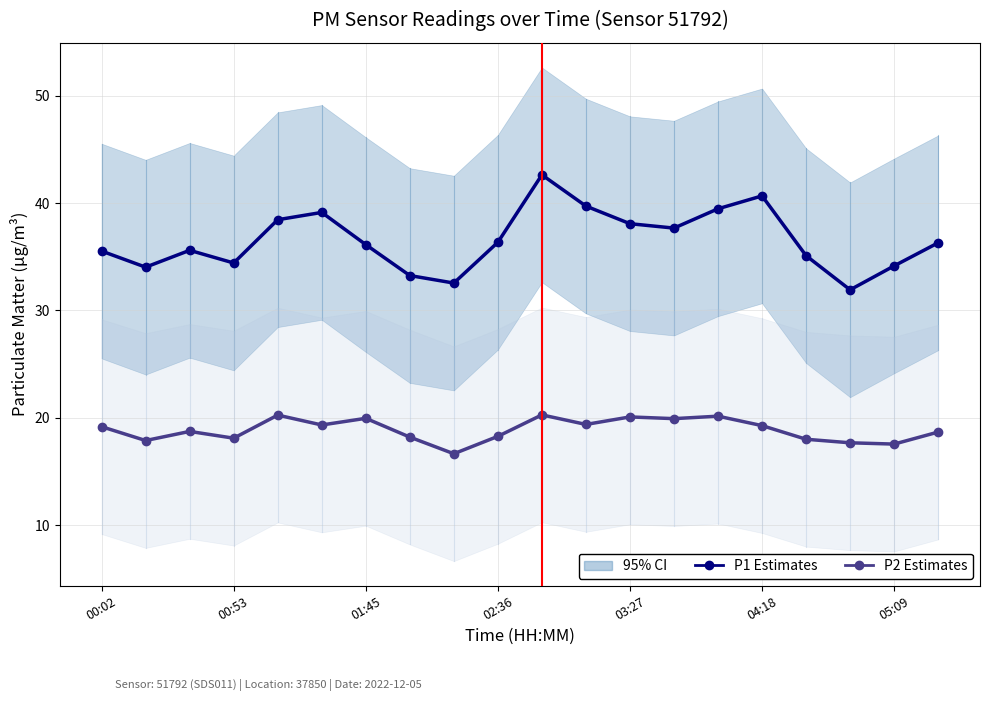

How many lines are shown in the chart?

2